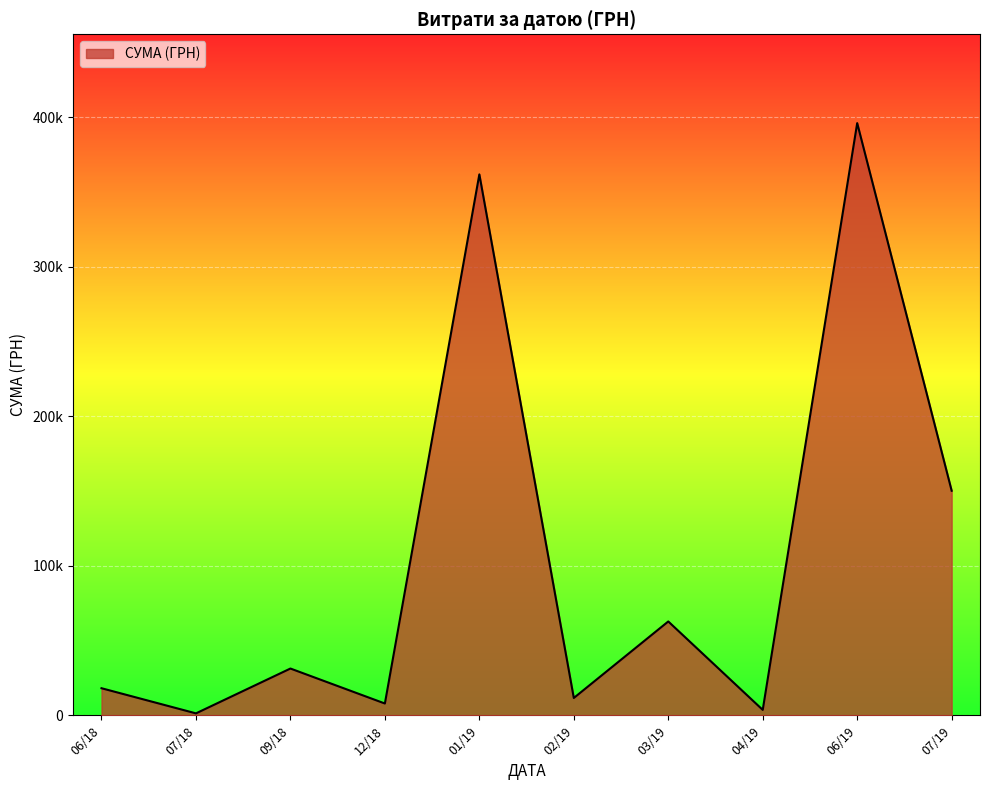

At which category does the data reach its first local peak?

09/18